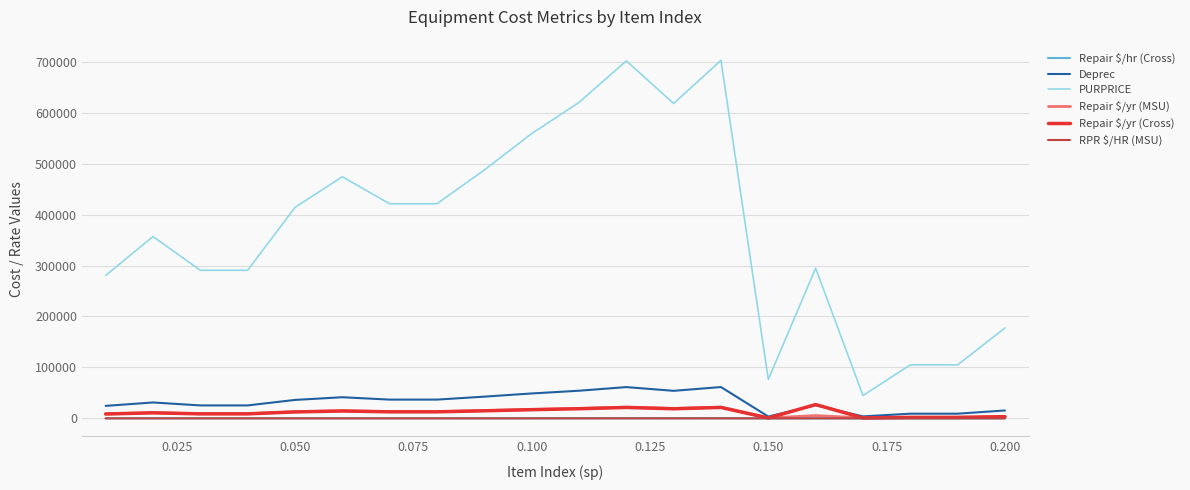

Which series has the widest spread of values?

PURPRICE